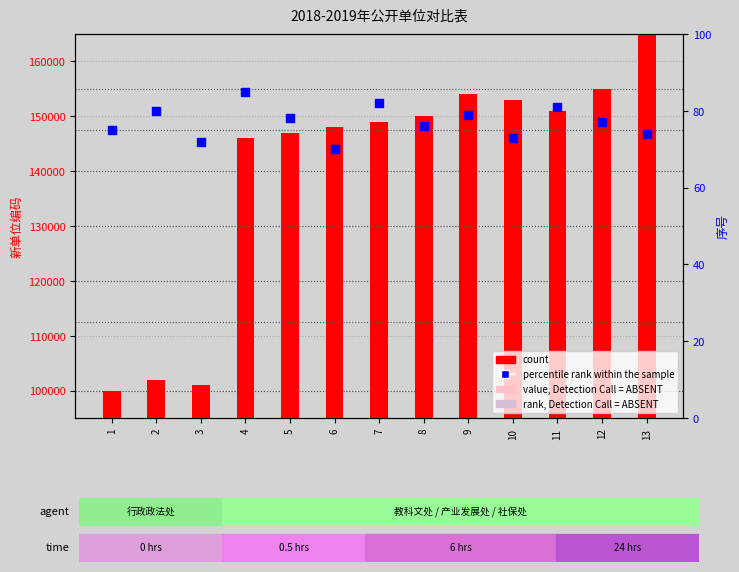

Which series has the largest Y range (max minus min)?

count